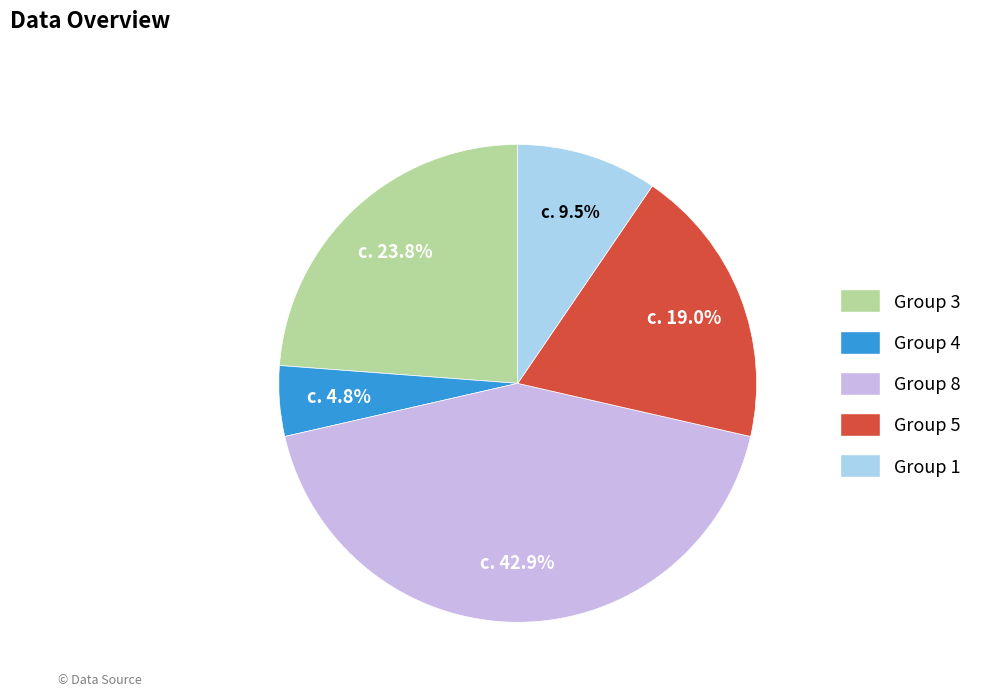

Is there any slice that represents more than half of the pie?

No